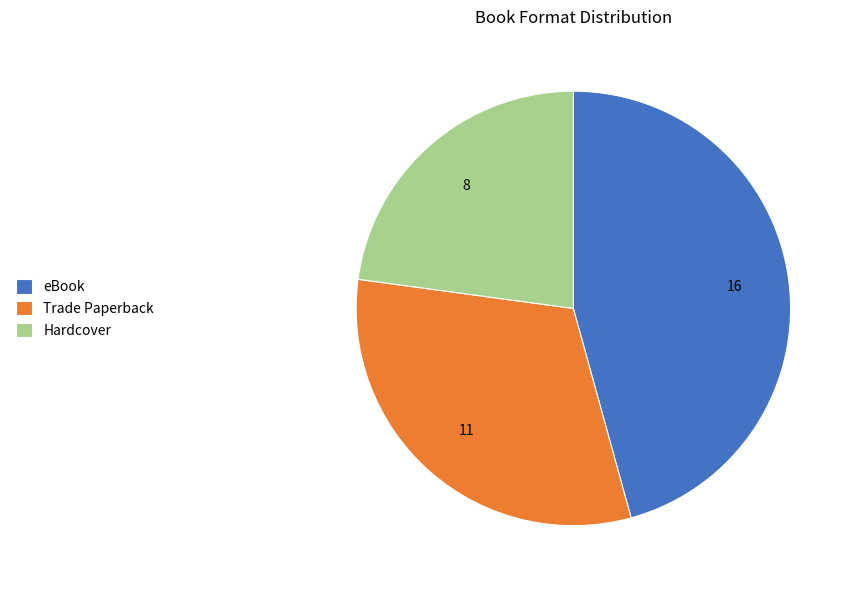

Between Hardcover and Trade Paperback, which is larger?

Trade Paperback